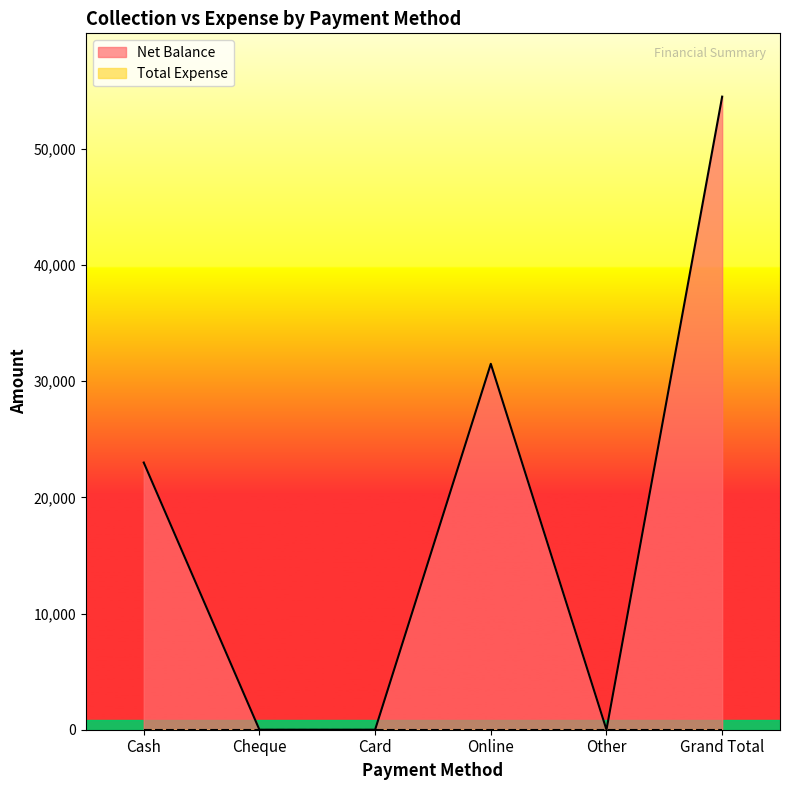

How many lines are shown in the chart?

2